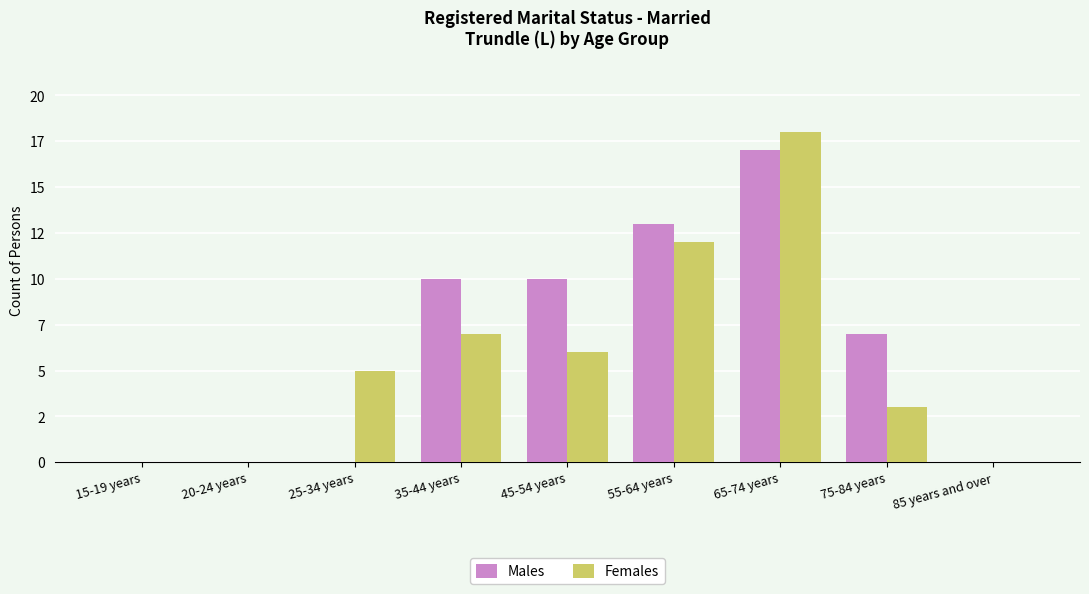

List the labels in order of Females value, largest first.

65-74 years, 55-64 years, 35-44 years, 45-54 years, 25-34 years, 75-84 years, 15-19 years, 20-24 years, 85 years and over